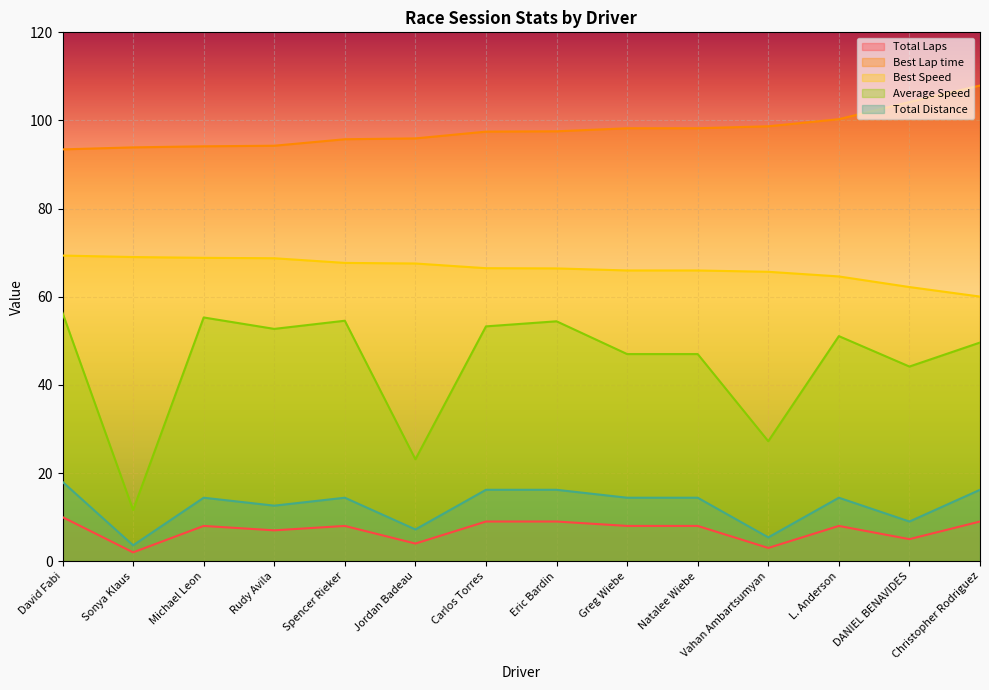

What is the total value across all series at Natalee Wiebe?

233.6